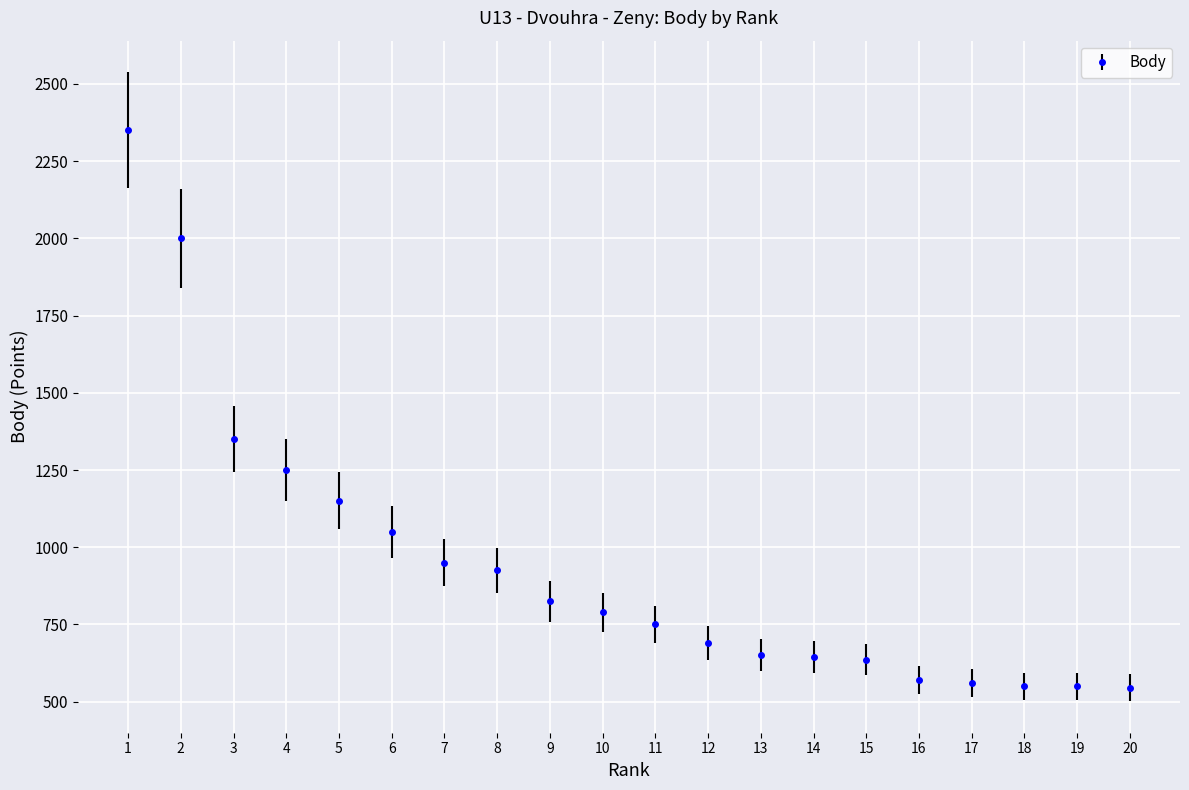

What is the value of the 12th point from the left?

690